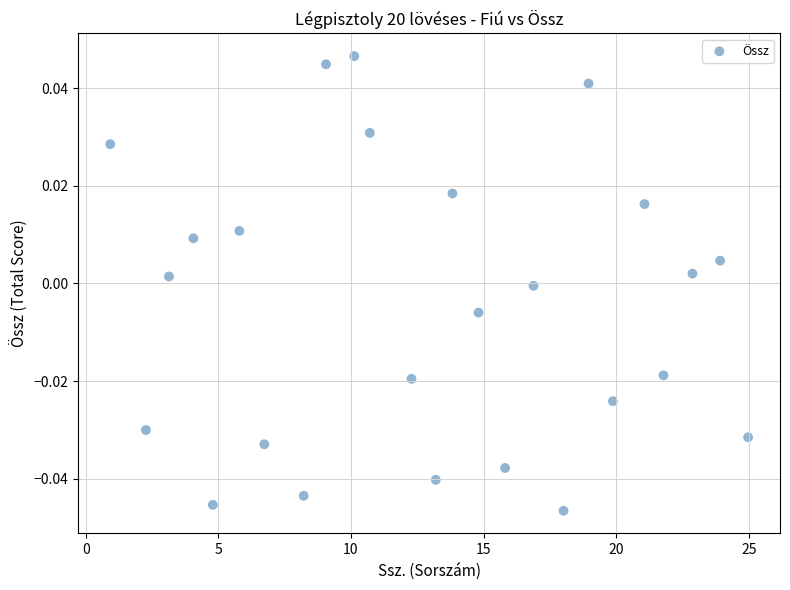

What is the range of X values (max minus min)?

24.0